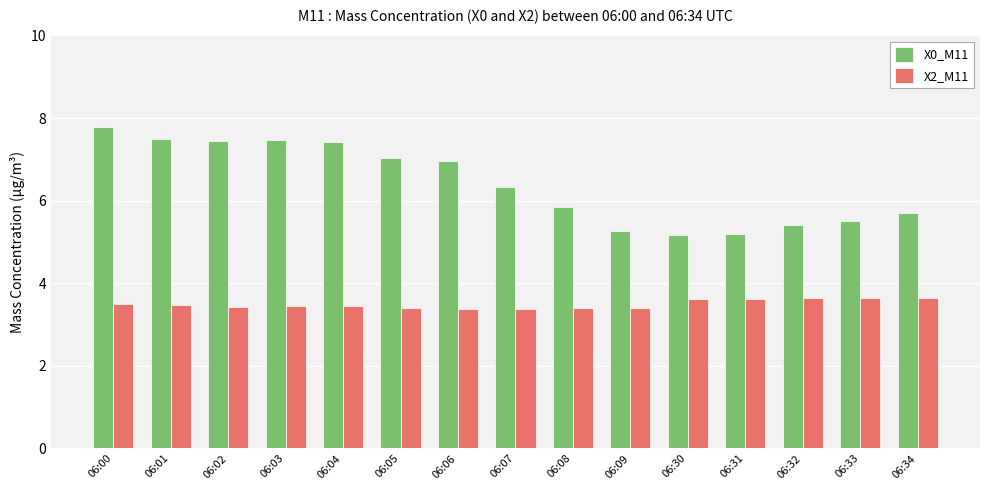

How many X2_M11 values are between 3 and 4?

15